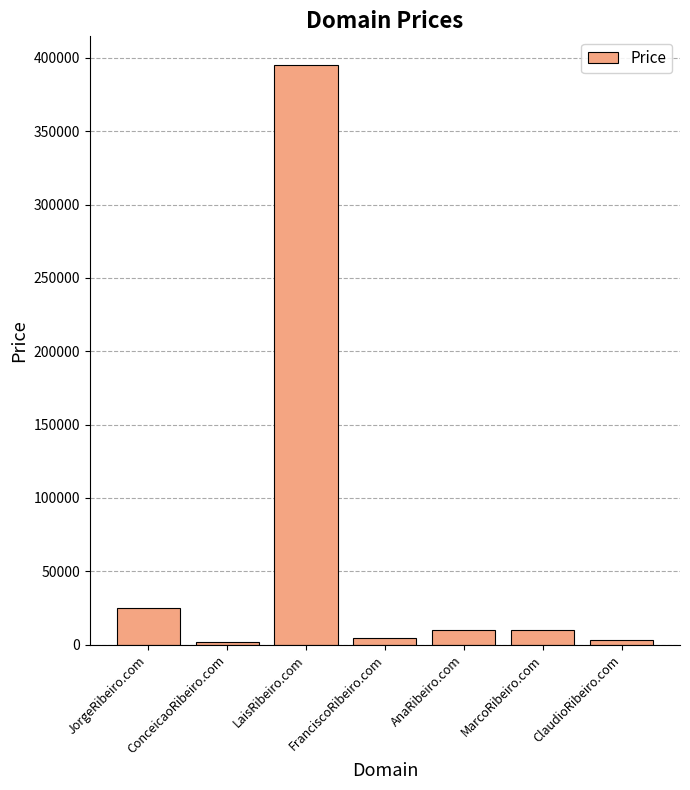

Where is the data nearest to the value 198388?

JorgeRibeiro.com